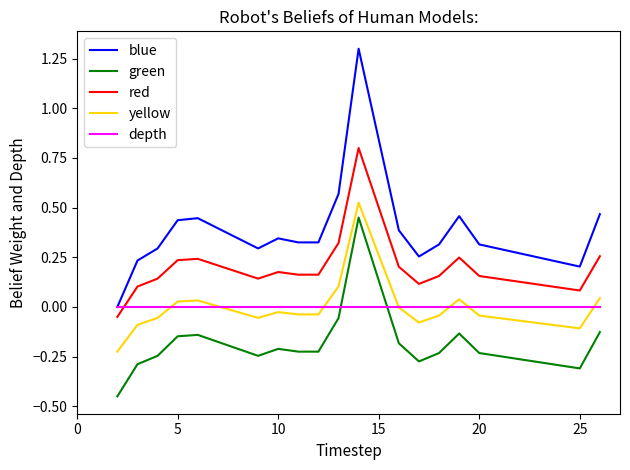

Which series has the widest spread of values?

blue